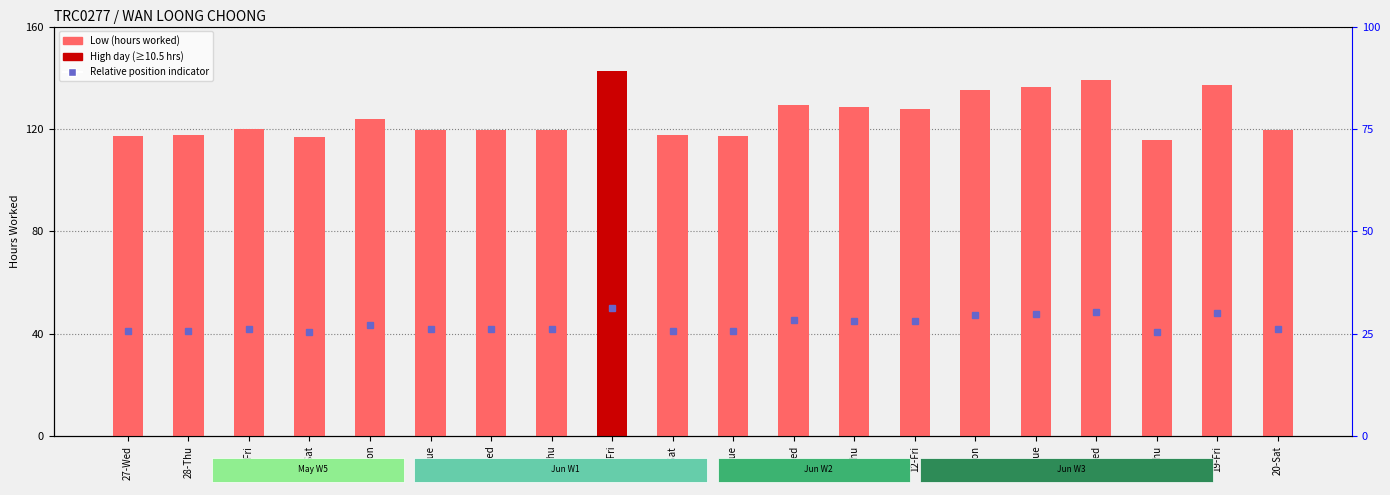

At which label is the value closest to 9?

29-Fri